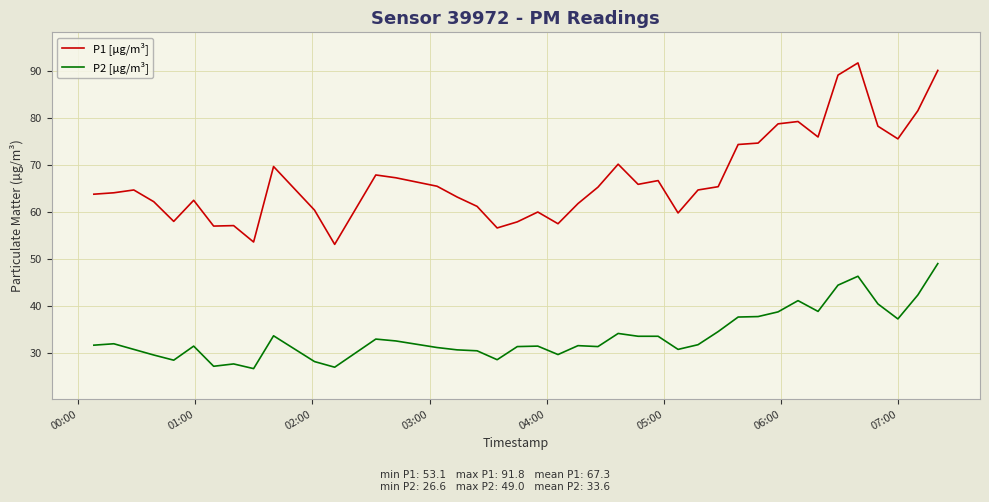

What is the difference between the maximum and minimum values in the P2 [µg/m³] series?

22.4